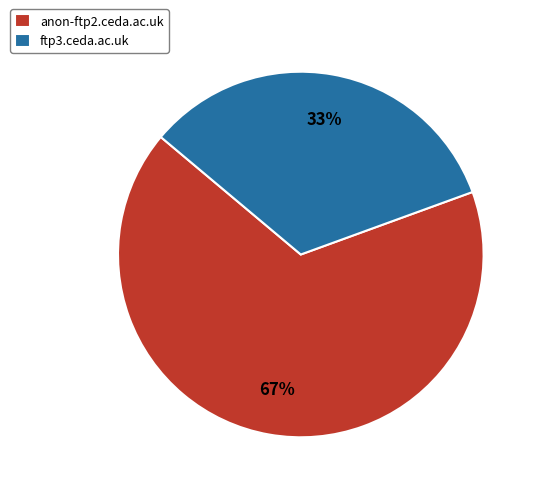

Count the number of slices in the pie.

2